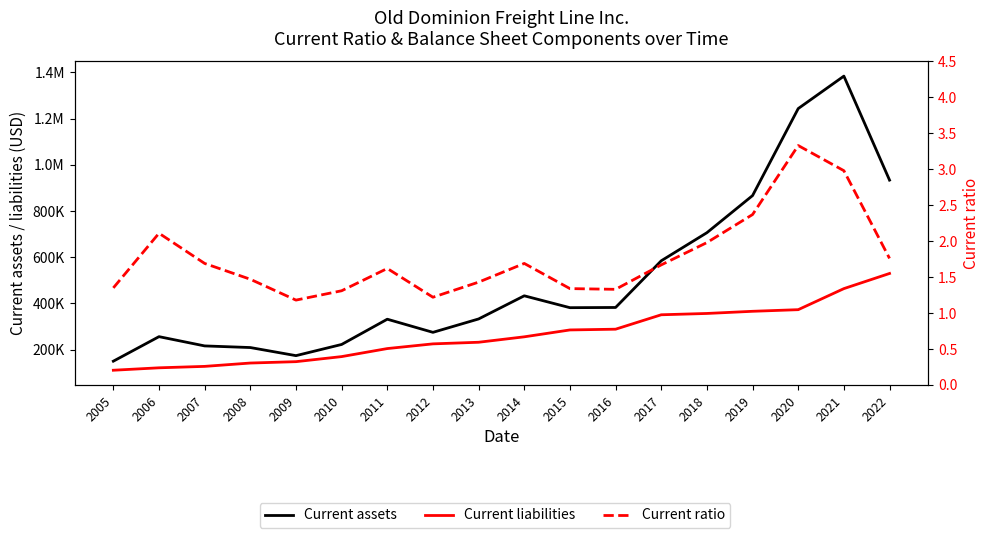

Where is Current assets nearest to the value 767000?

2018